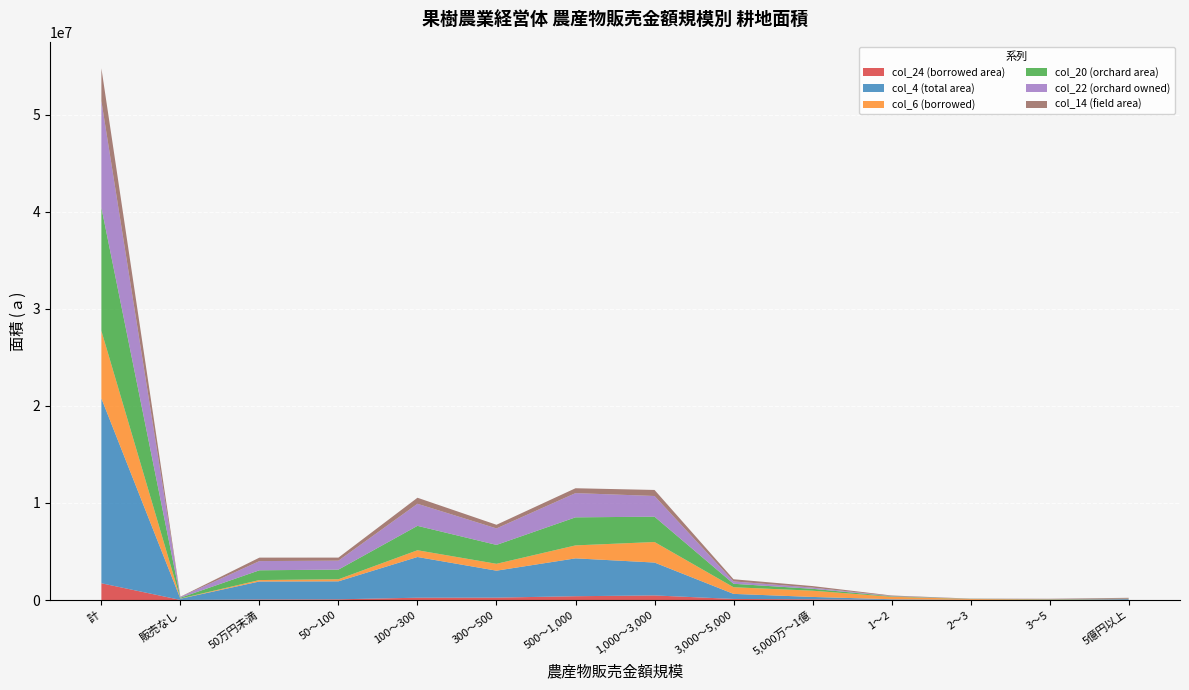

Reading left to right, what are all the values shown in this chart?

col_24 (borrowed area): 1726421	11194	57087	73537	239528	247818	393260	474495	111184	74547	19901	8980	6651	8239
col_4 (total area): 19038124	123276	1852575	1853027	4192440	2775771	3898546	3385467	521854	243481	61087	13405	31426	85769
col_6 (borrowed): 6956777	20276	148223	210864	694480	706826	1334584	2115054	684964	642853	253367	84881	38673	21732
col_20 (orchard area): 12697816	83530	1005383	995595	2513199	1946535	2889452	2607402	355707	195766	50150	17393	19721	17983
col_22 (orchard owned): 10971395	72336	948296	922058	2273671	1698717	2496192	2132907	244523	121219	30249	8413	13070	9744
col_14 (field area): 3374824	29605	356075	314694	620839	375081	500089	621566	221115	159071	52336	15875	22755	85723